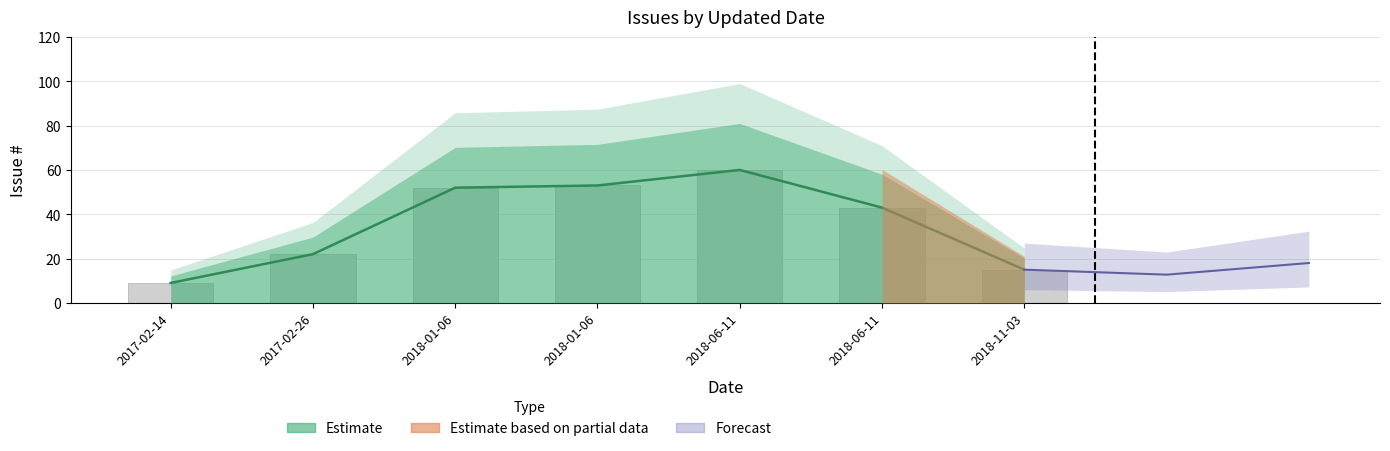

Which category has the lowest value across all series?

2017-02-14